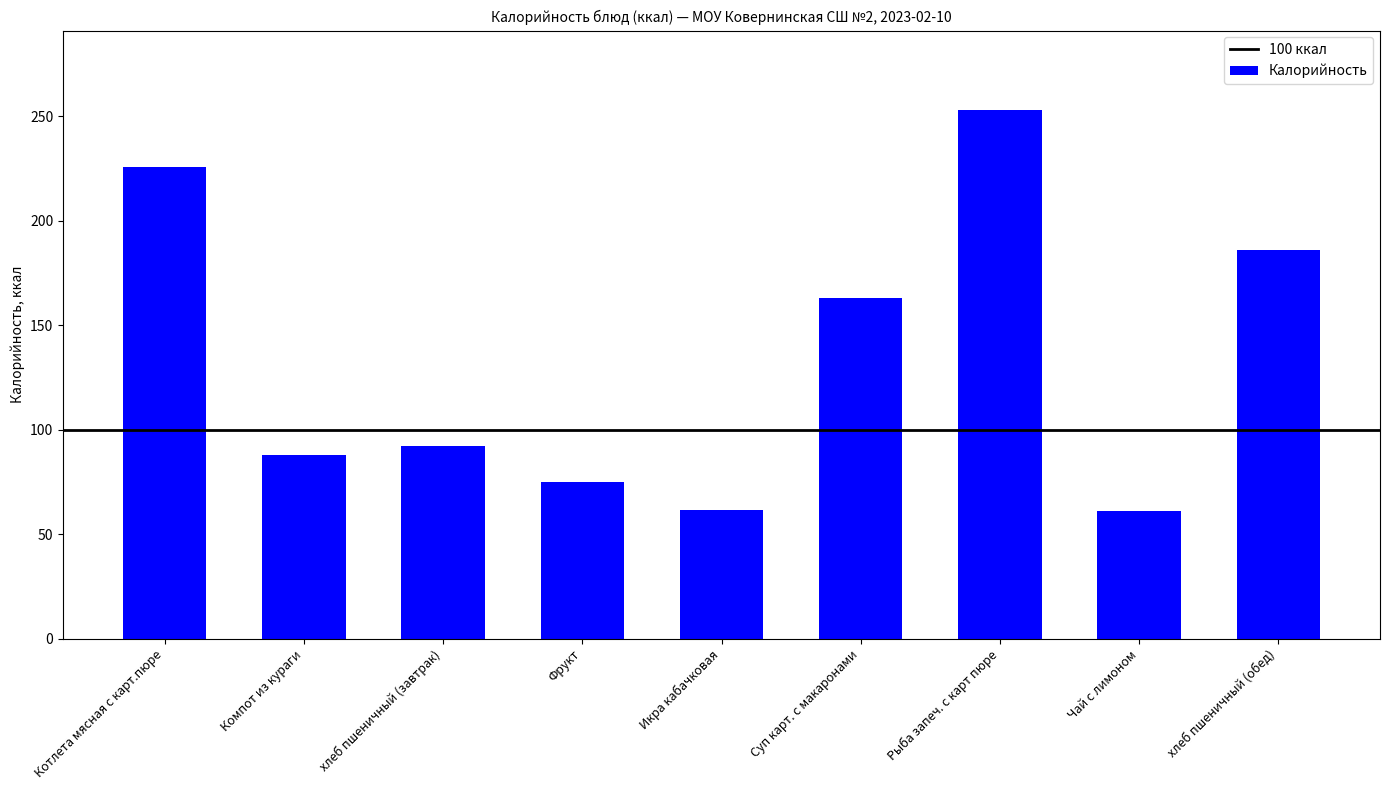

What is the difference between the values at Рыба запеч. с карт пюре and хлеб пшеничный (обед)?

67.0